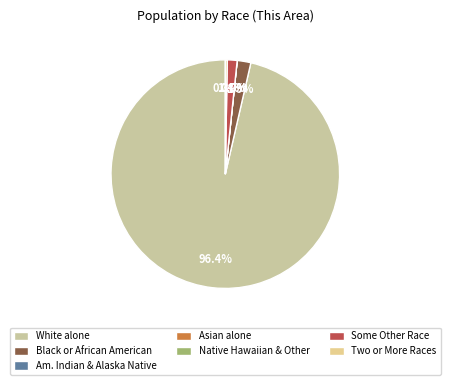

What is the majority slice?

White alone